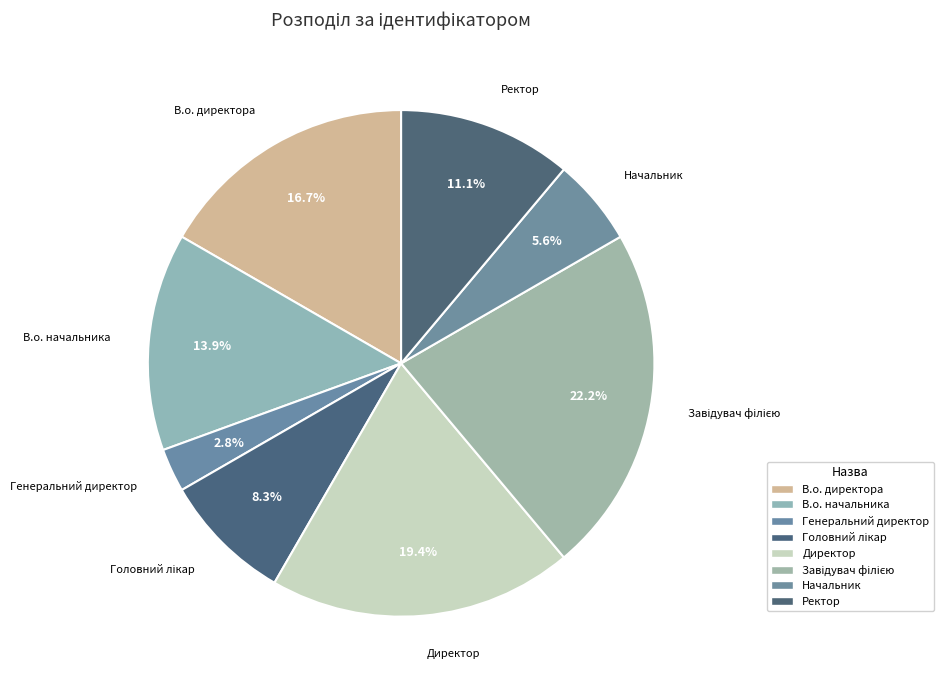

Does any single category account for the majority?

No